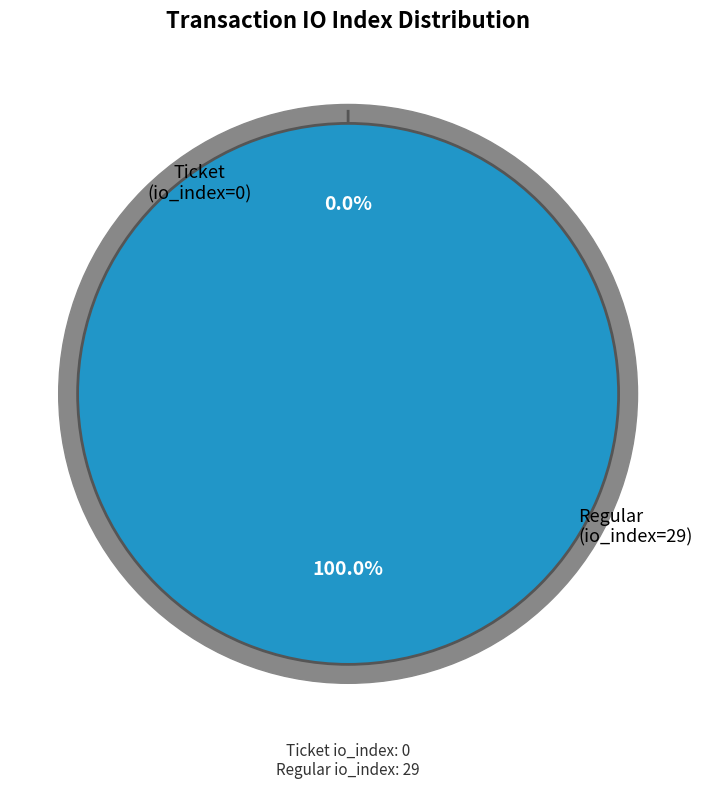

Count the number of slices in the pie.

2